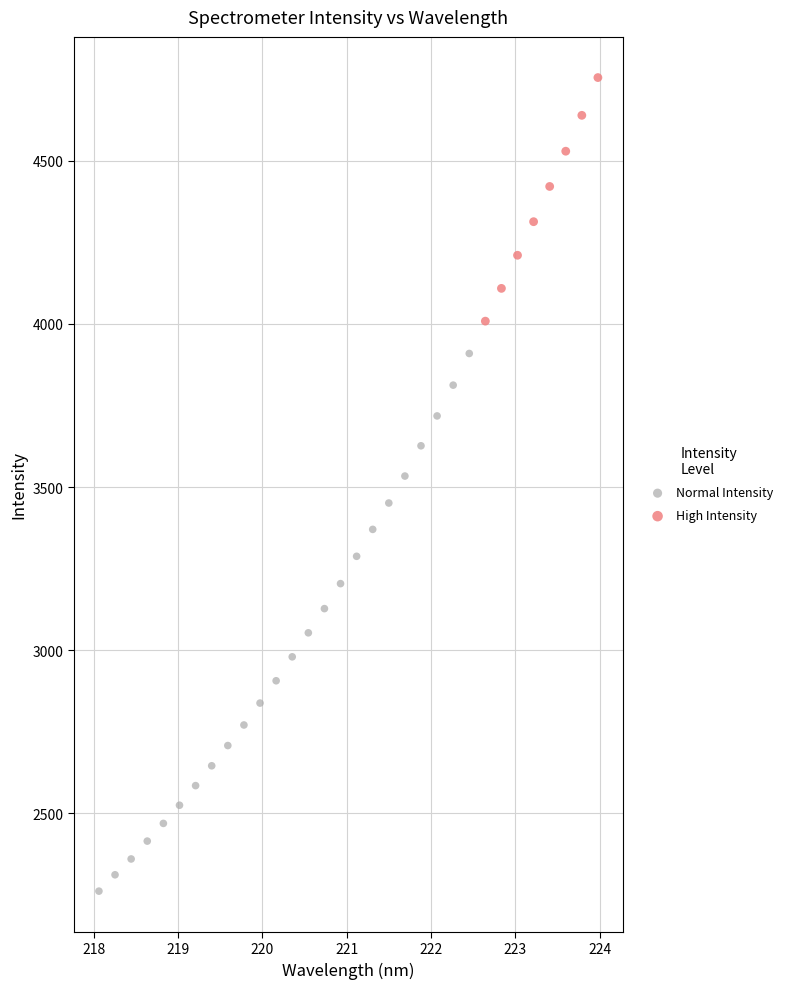

Which series contains the highest Y value?

High Intensity